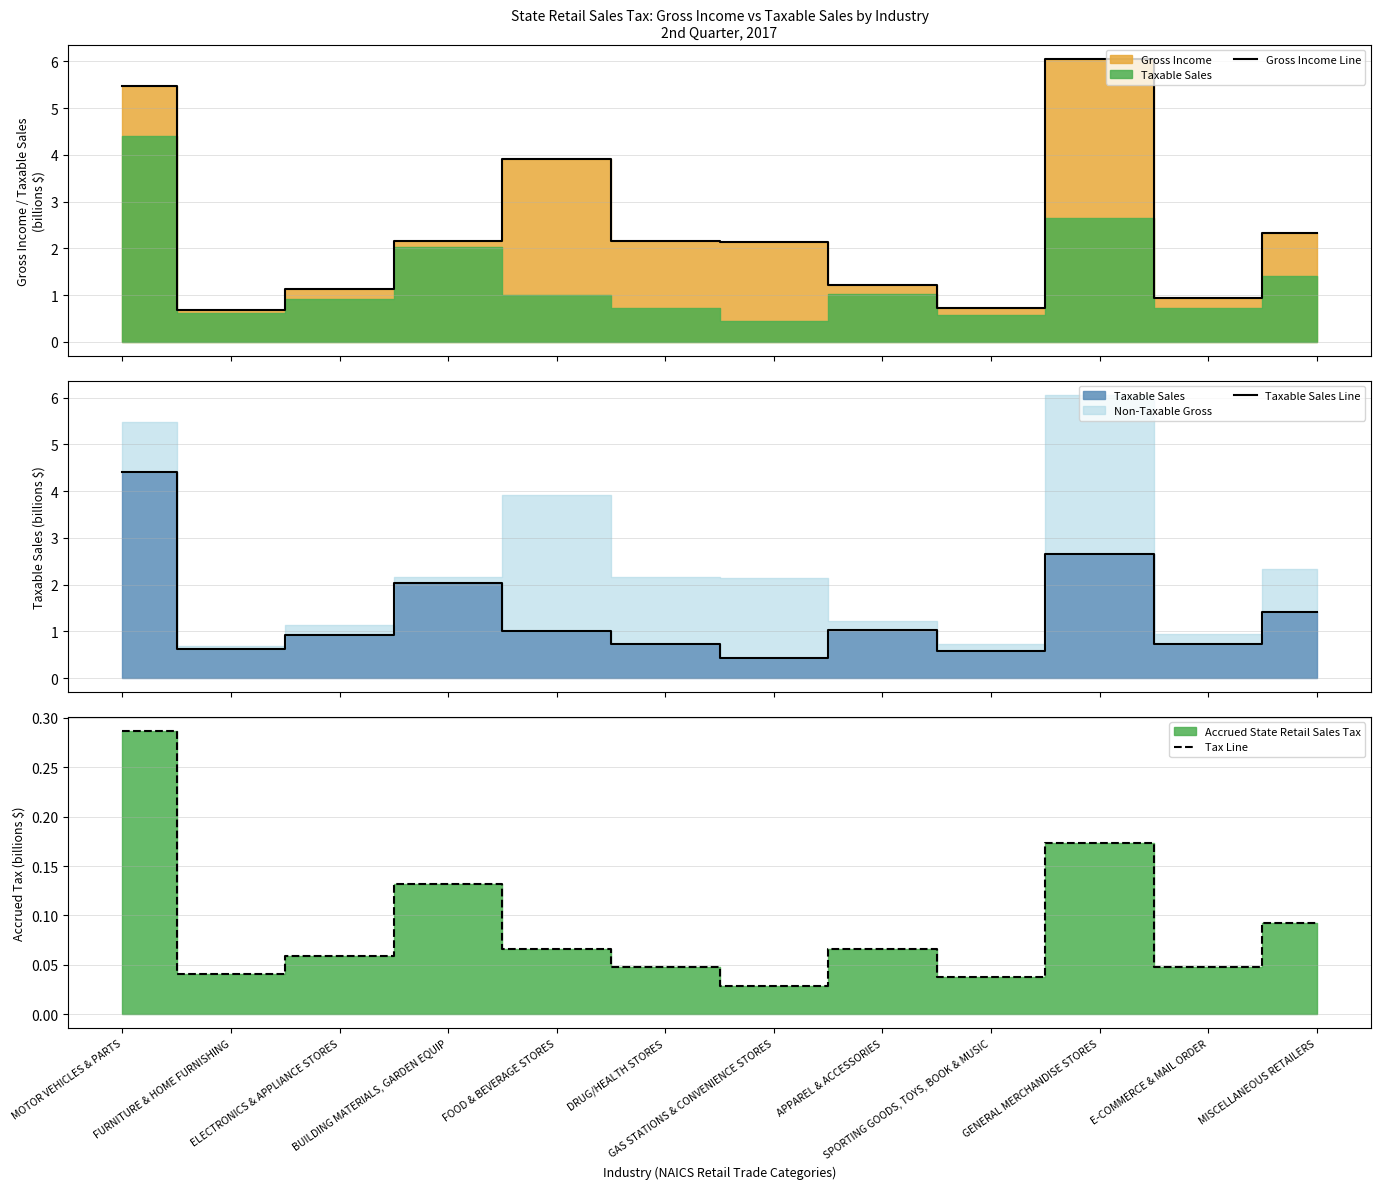

Does the chart have visible grid lines?

Yes